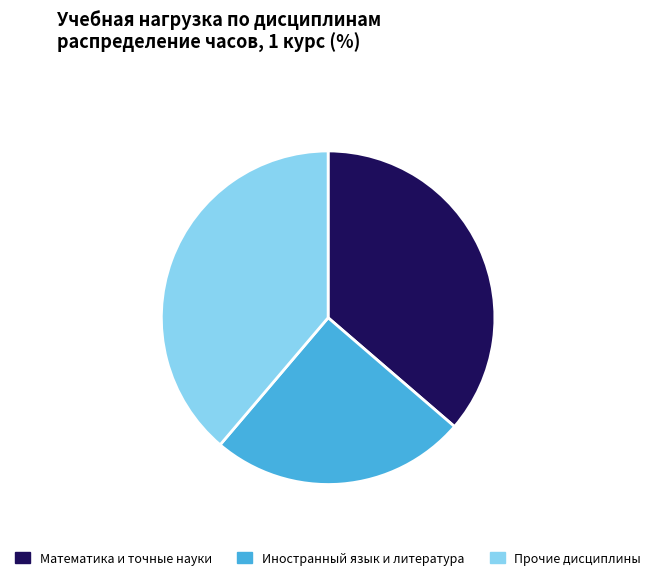

How many slices are in this pie chart?

3